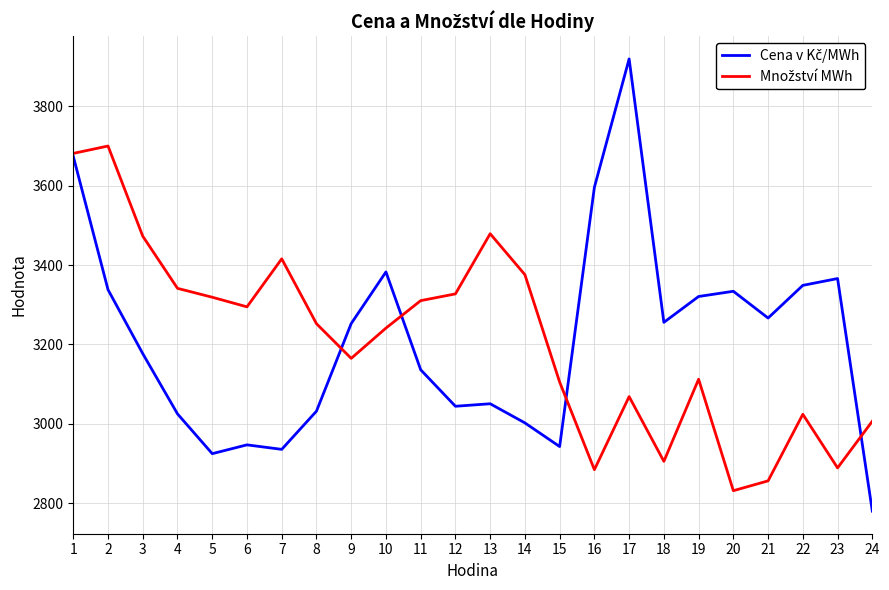

What is the maximum value shown in the chart?

3919.8